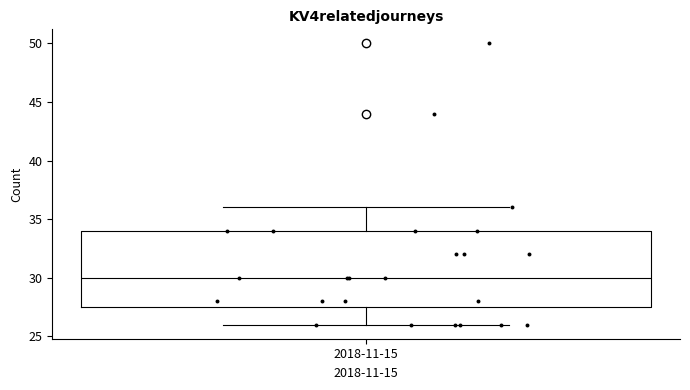

Where is the upper edge of the box for 2018-11-15 on the y-axis? The values are not printed on the chart, so give them approximately, as read against the axis.

34.0